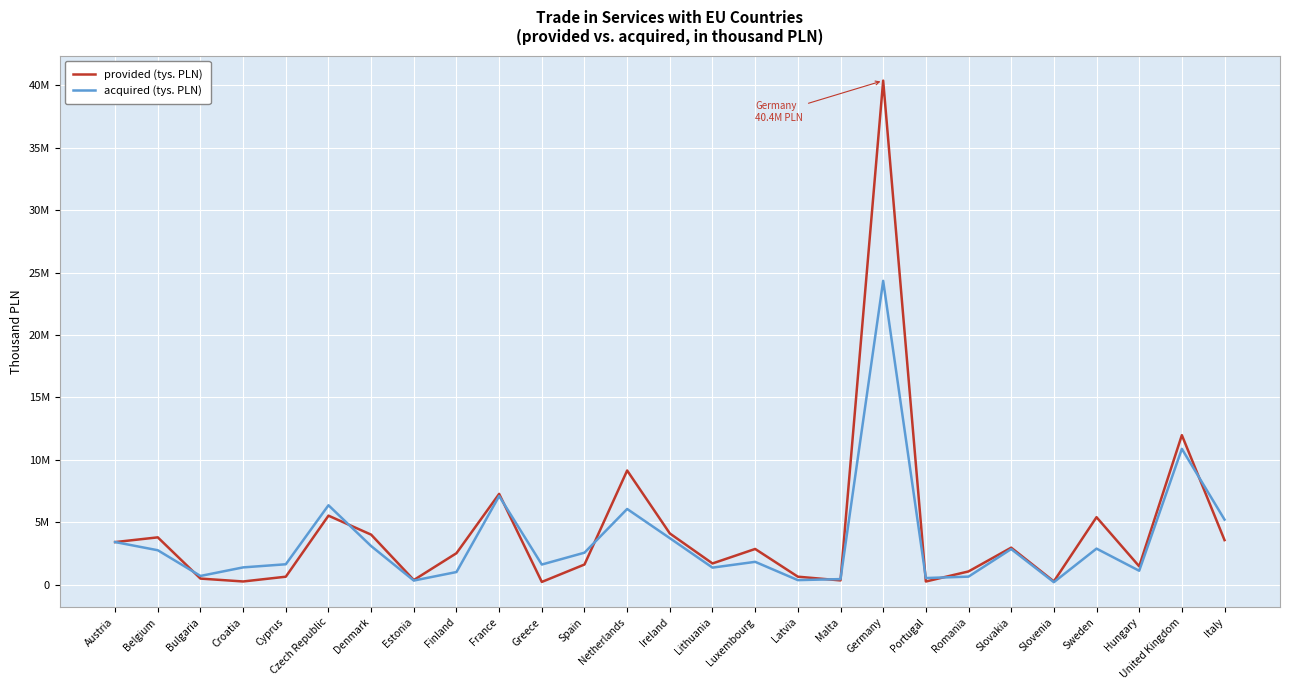

At how many categories does at least one series exceed 2921519?

12